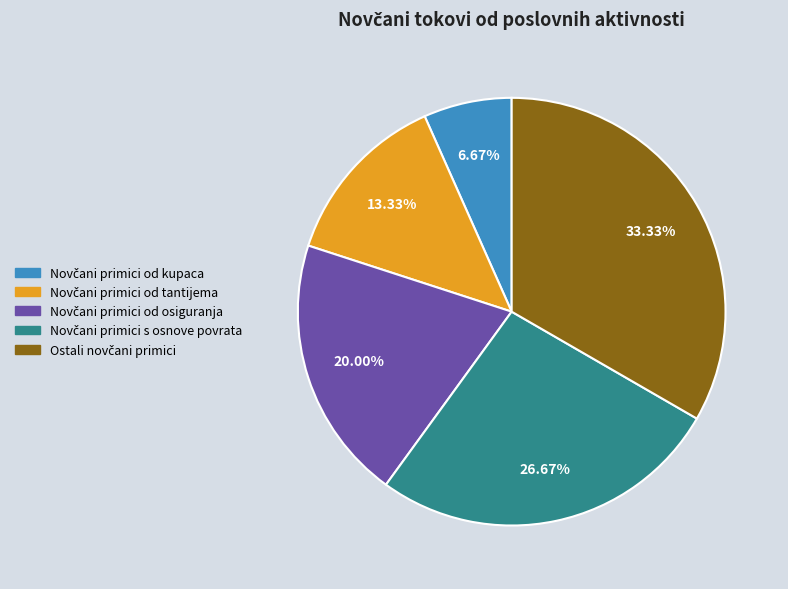

Is there a majority slice in this chart?

No